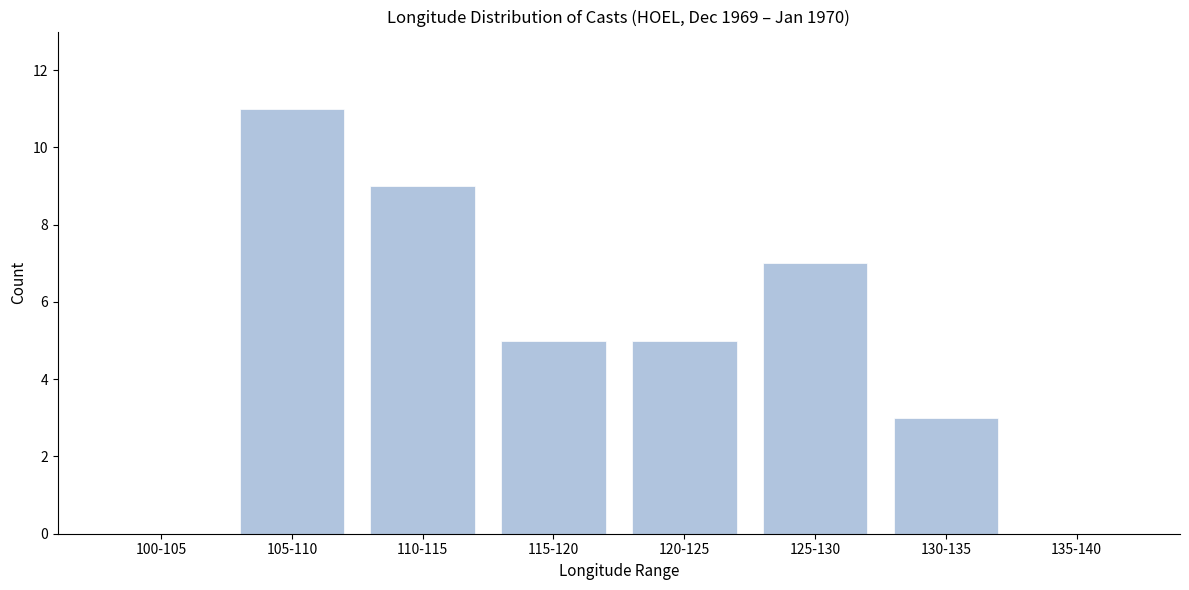

Reading left to right, list all the values displayed in this chart.

100-105=0	105-110=11	110-115=9	115-120=5	120-125=5	125-130=7	130-135=3	135-140=0